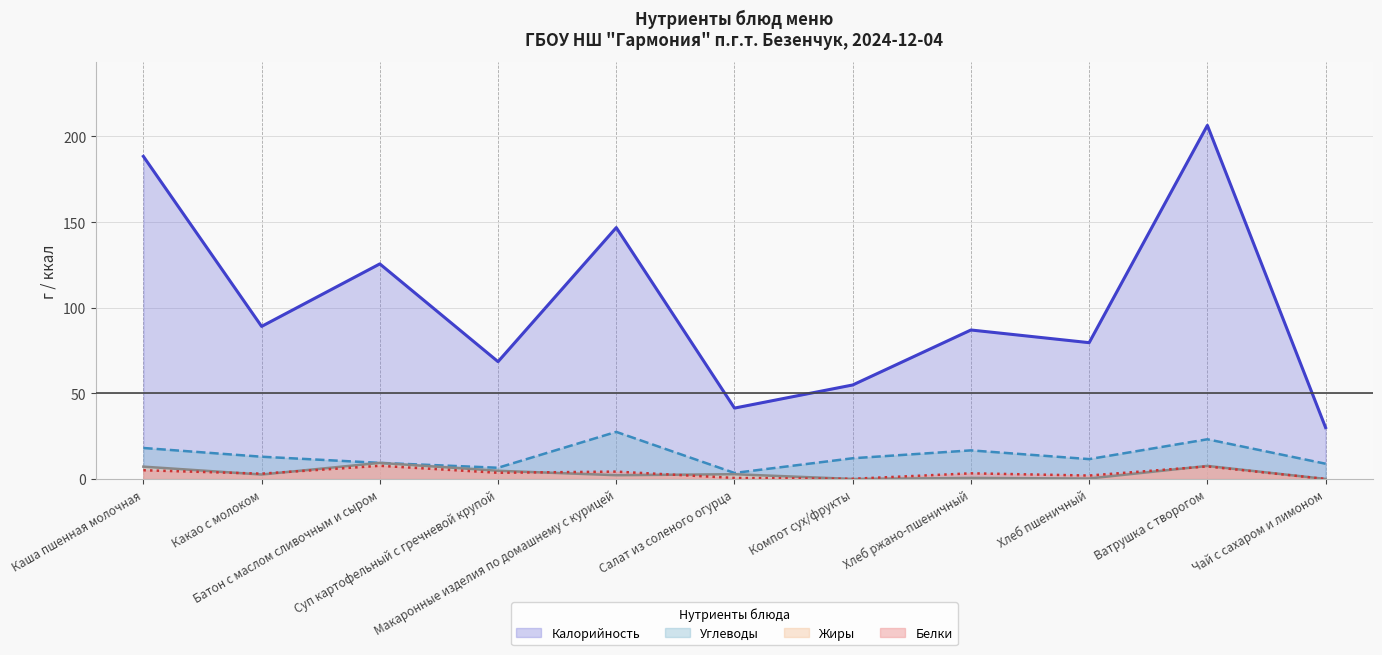

In Углеводы (линия), how many points are lower than both neighbors (excluding endpoints)?

3